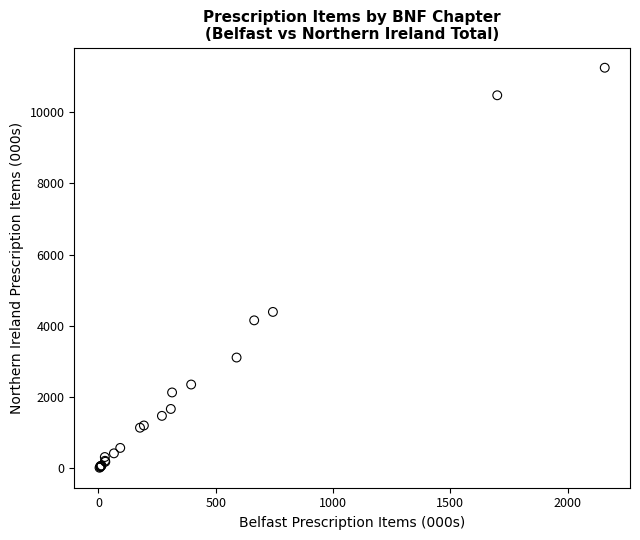

What Y value in the scatter plot is closest to 5634?

4394.3